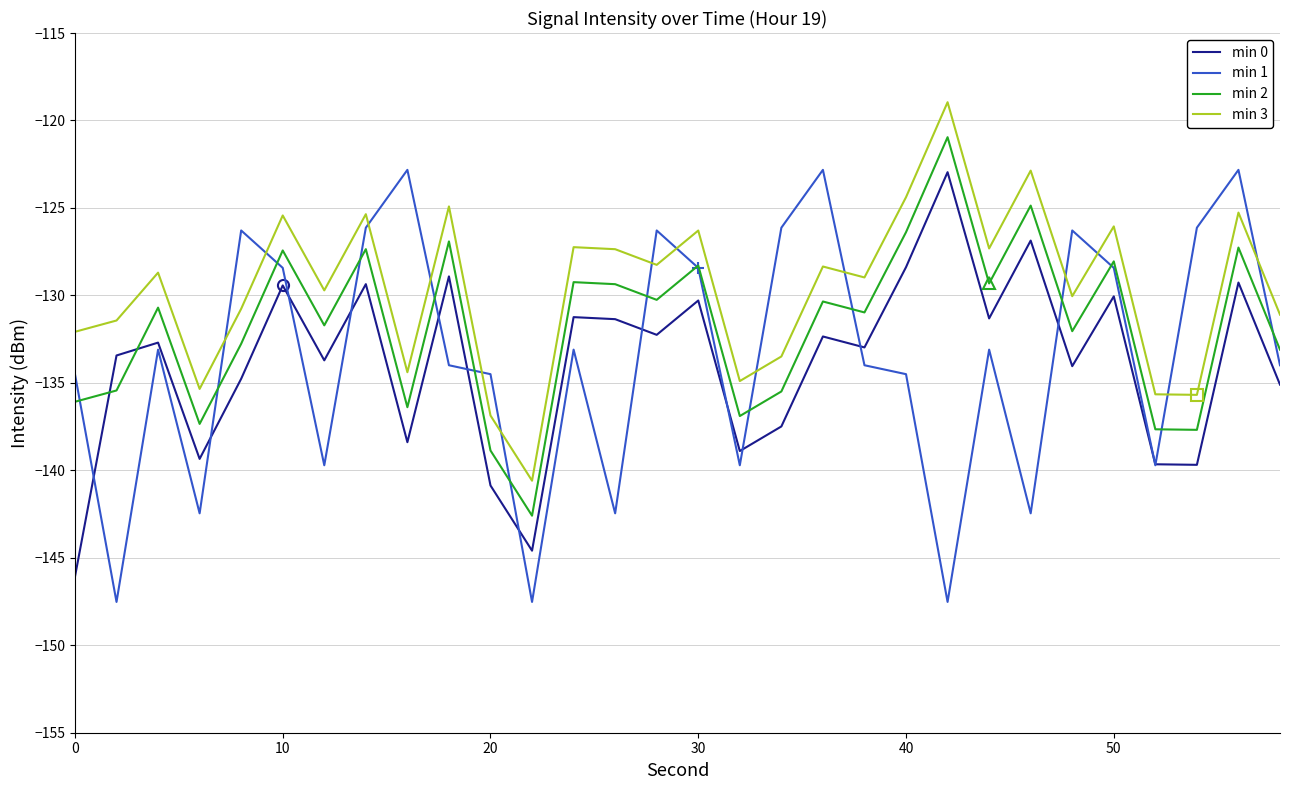

Count the number of data series in this chart.

4